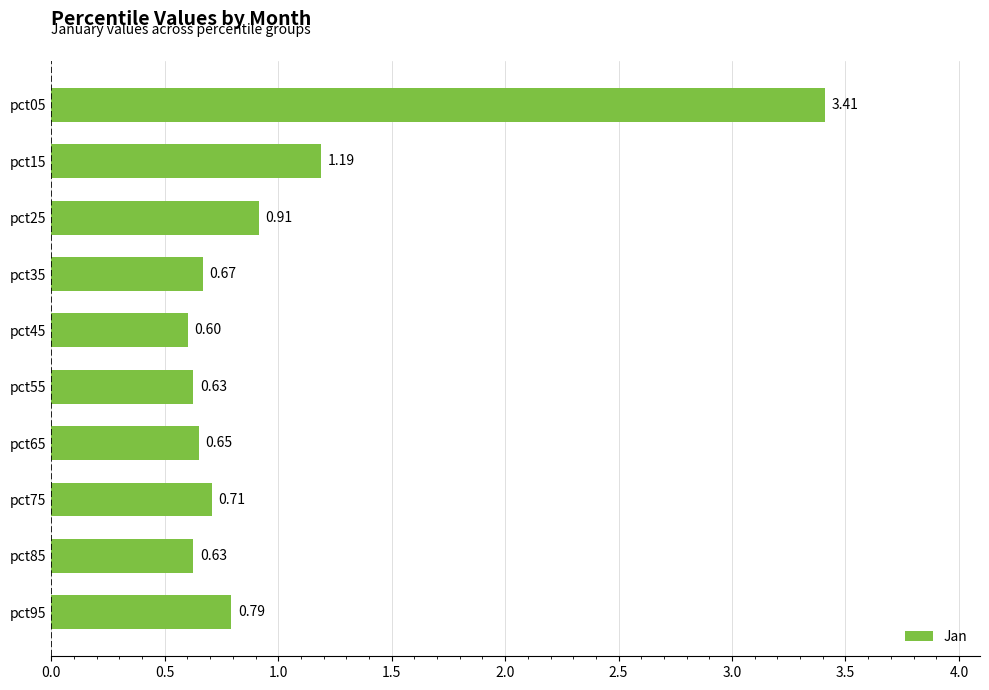

Which has a higher value, pct65 or pct55?

pct65